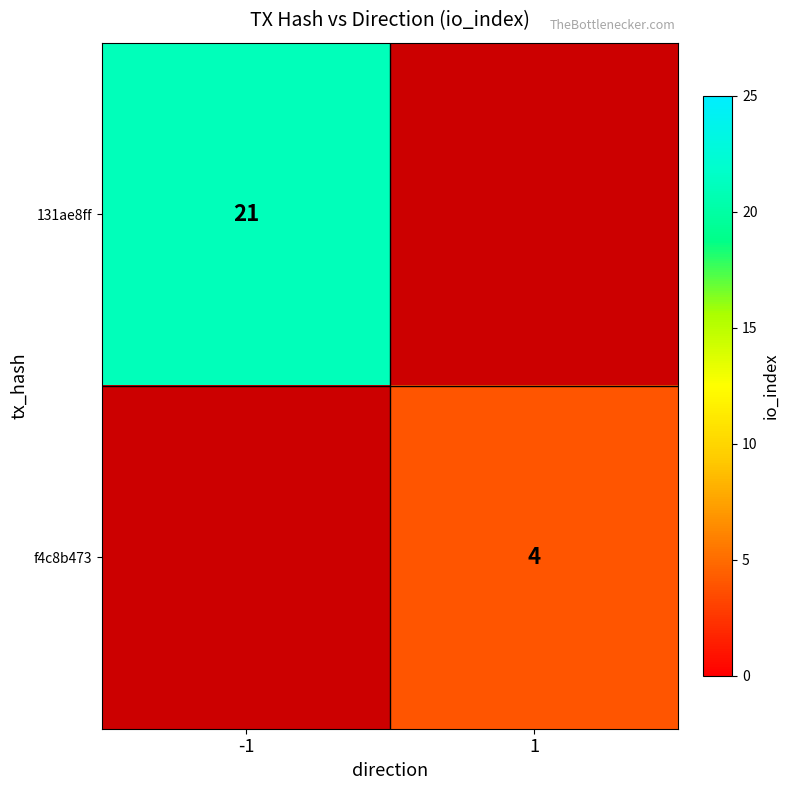

Is it true that f4c8b473 equals 2 at 1?

False